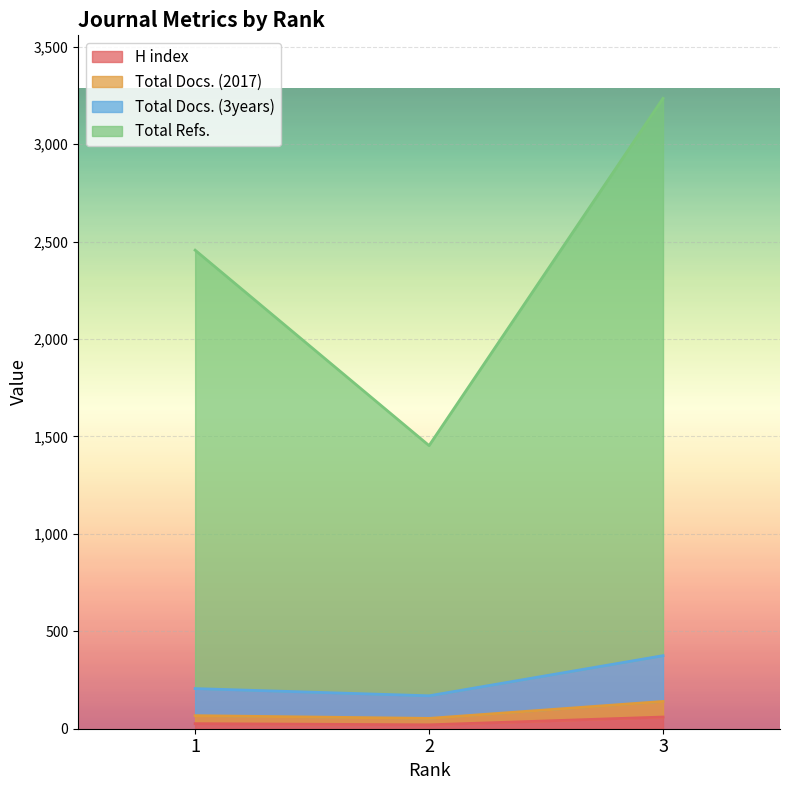

Rank the series by their maximum value, from lowest to highest.

H index, Total Docs. (2017), Total Docs. (3years), Total Refs.